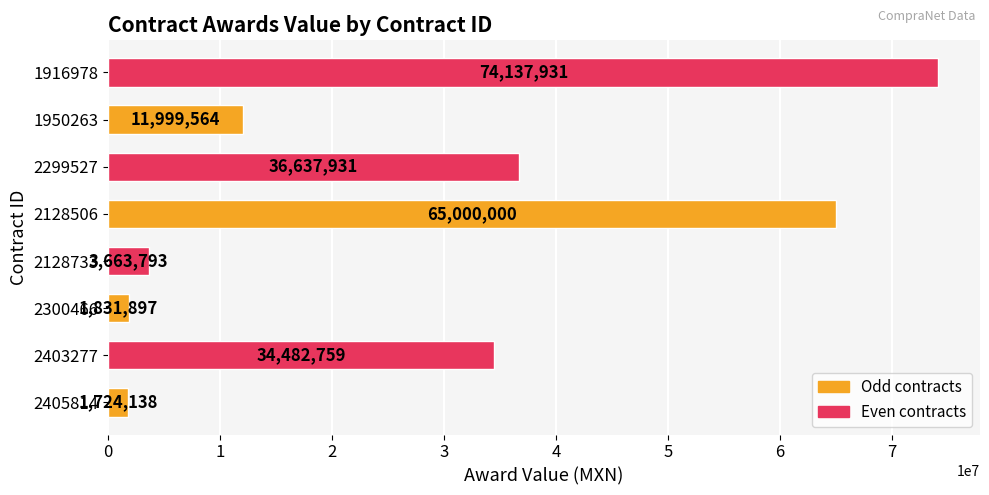

What is the average value?

28684751.6